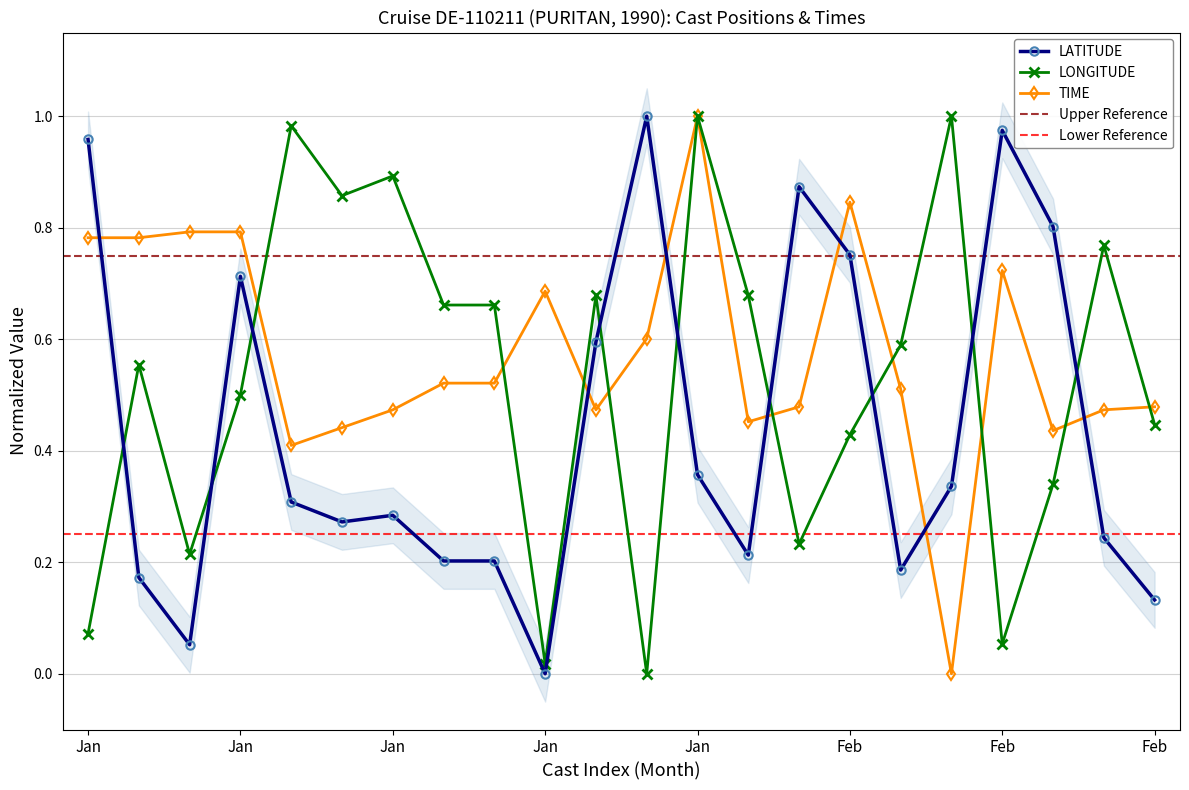

How many times do TIME and LATITUDE cross each other?

7